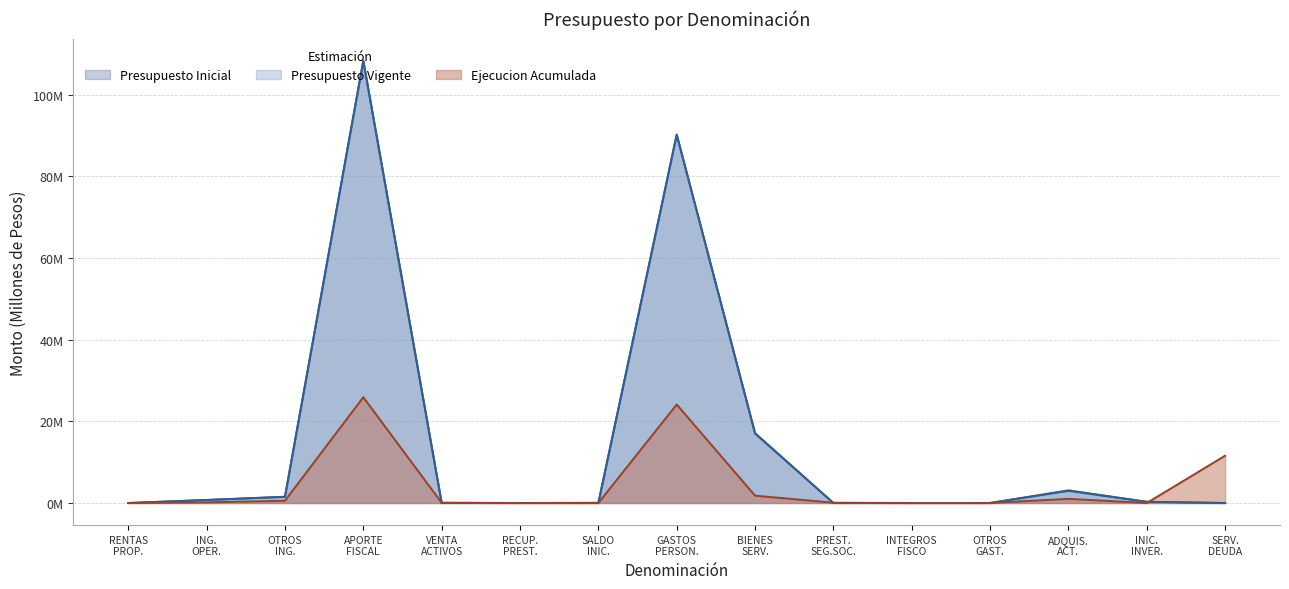

Does the chart display data point markers on the line(s)?

No